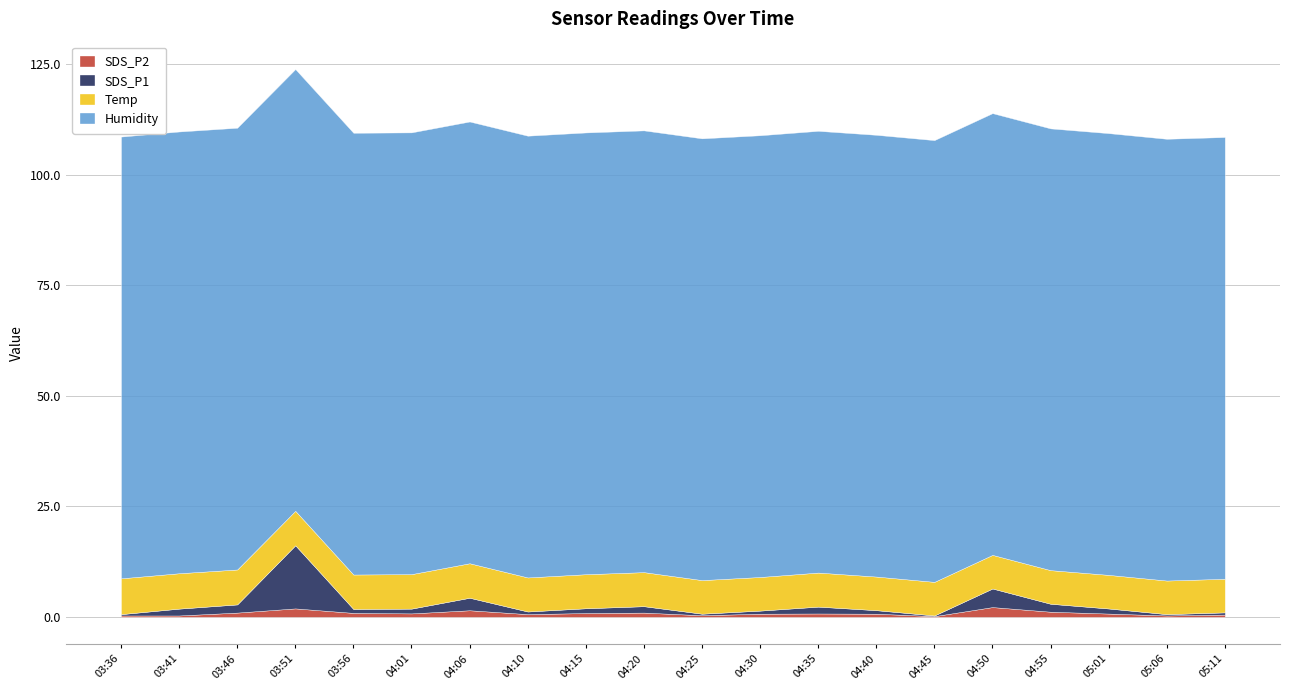

What is the label of the 15th point from the left?

04:45